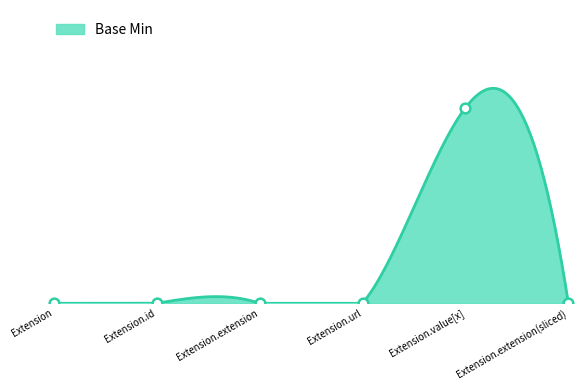

The chart shows a value of 1 at Extension.url. True or false?

False